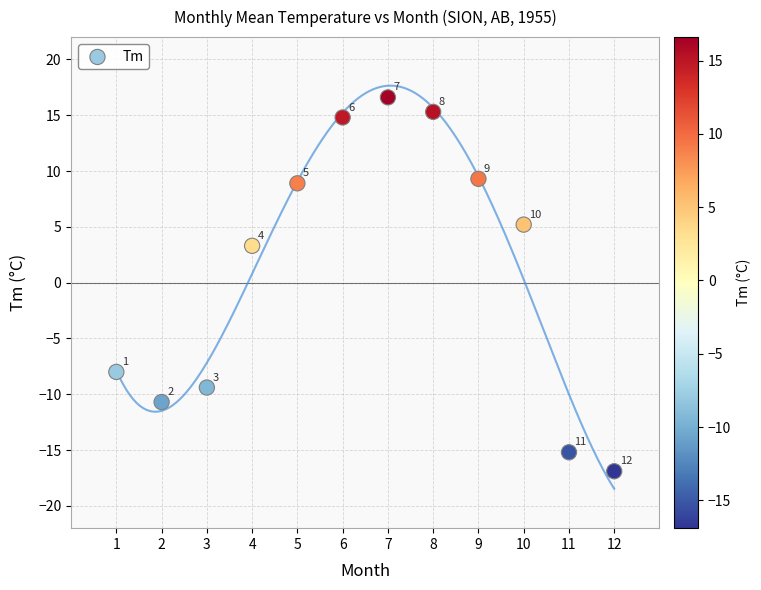

What is the range of X values (max minus min)?

11.0